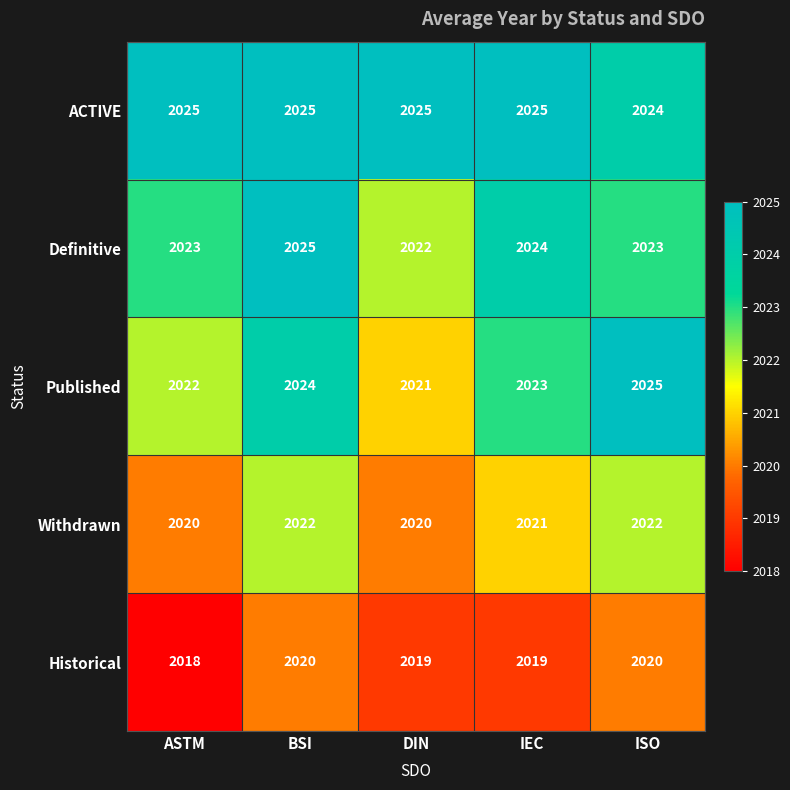

What is the maximum value shown in the chart?

2025